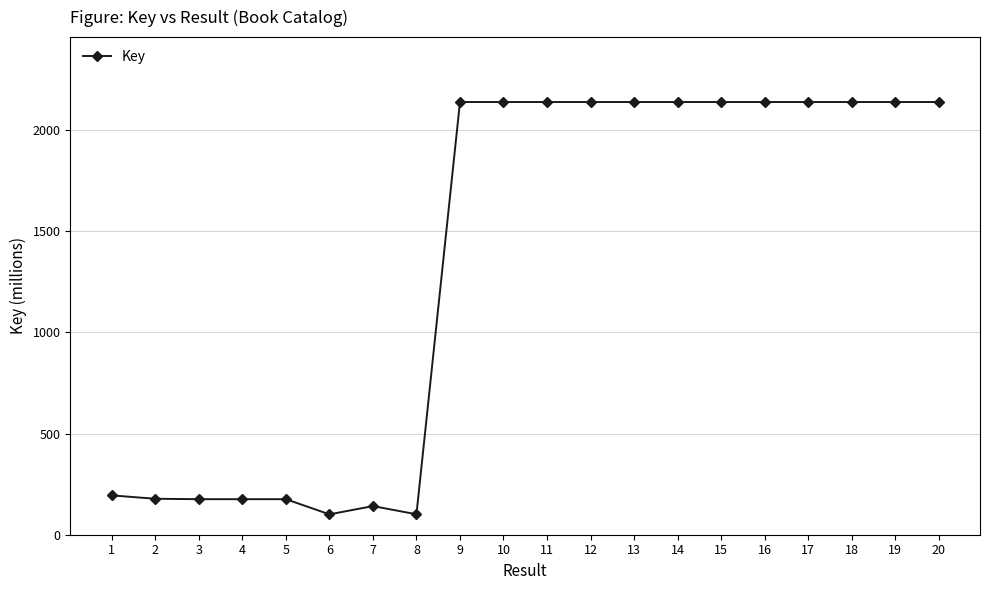

Is it true that the value at 17 is 1095.6?

False